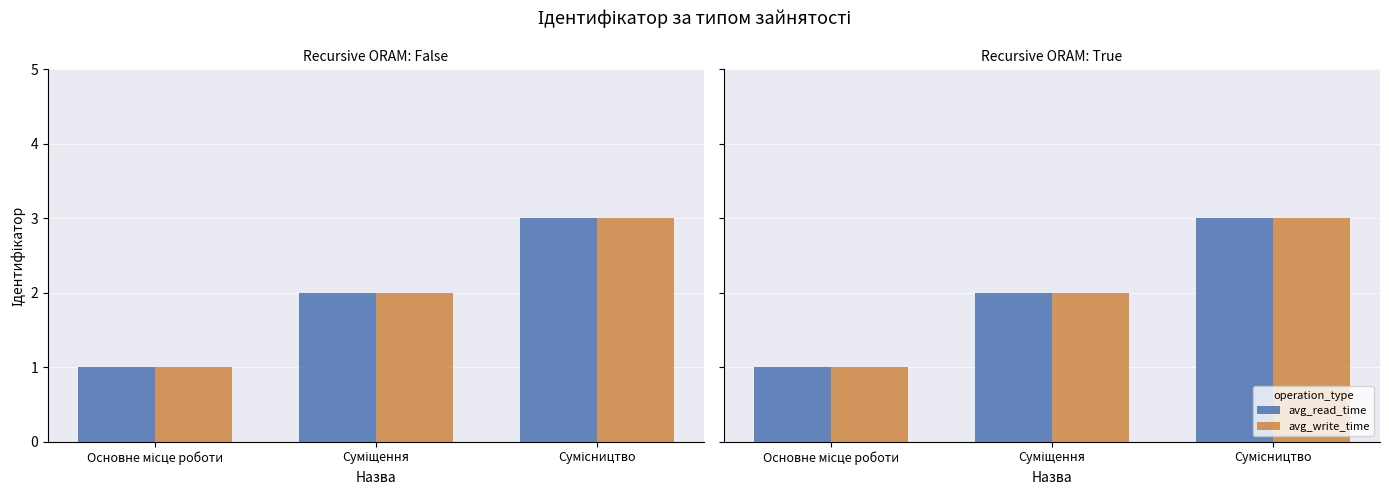

The avg_read_time series shows 2 at Суміщення. True or false?

True